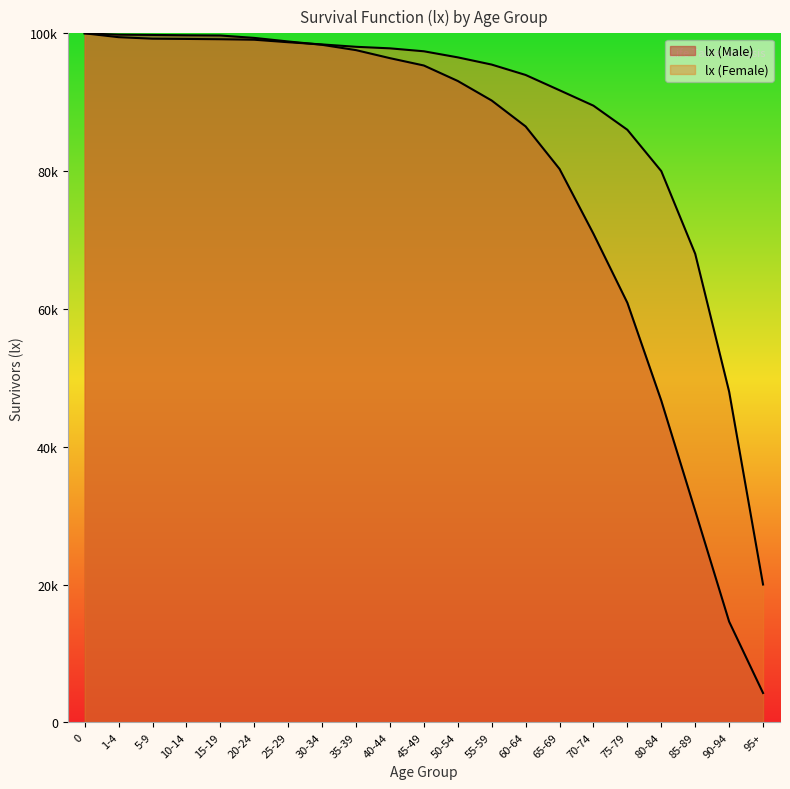

Is it true that the value at 65-69 is 112343?

False